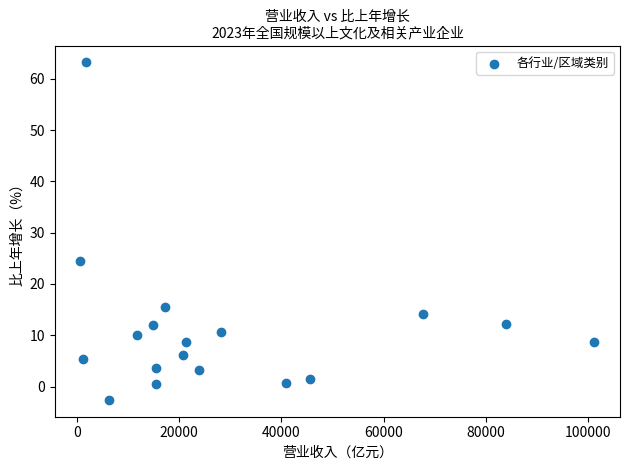

What is the range of Y values (max minus min)?

65.8